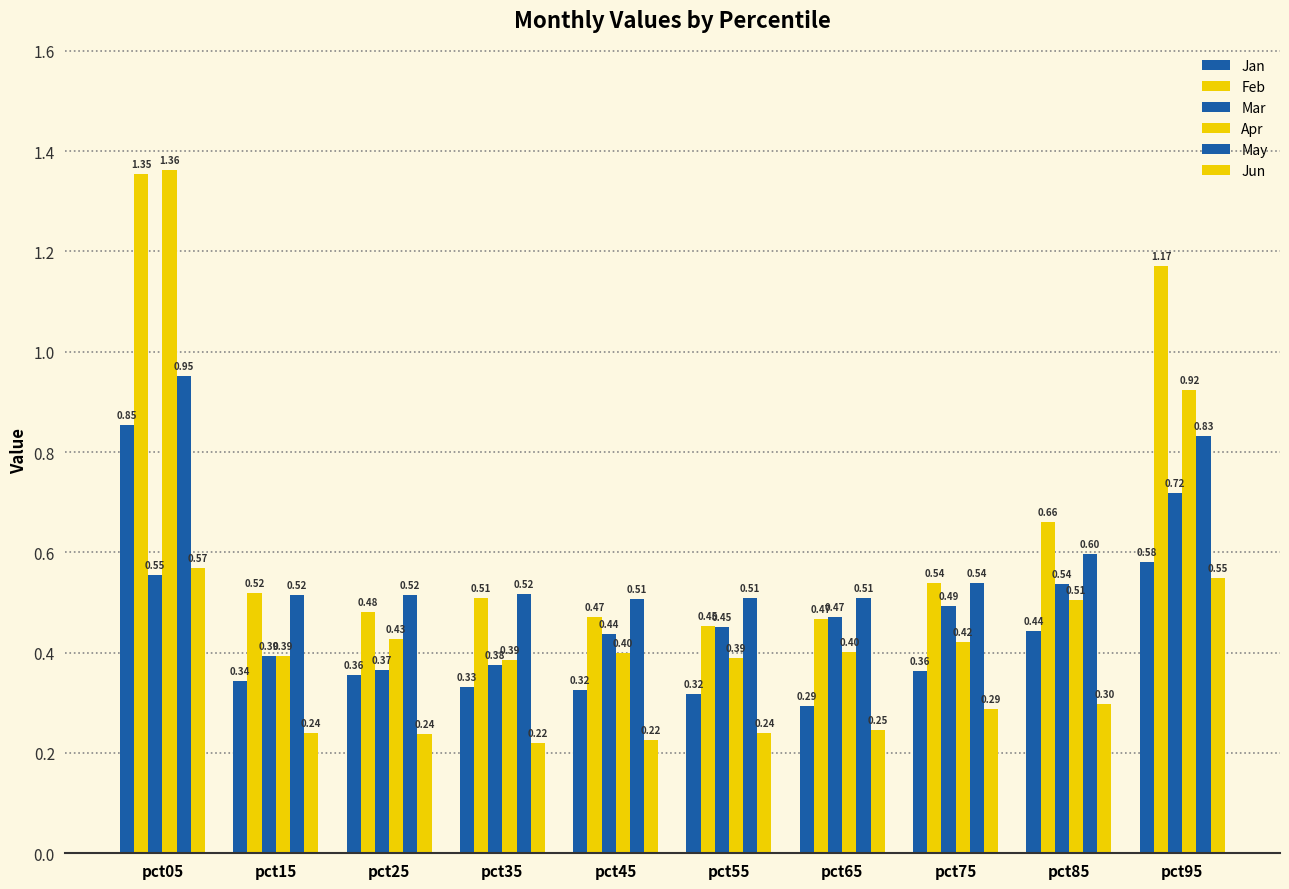

What is the difference between the maximum and minimum values in the Jun series?

0.3